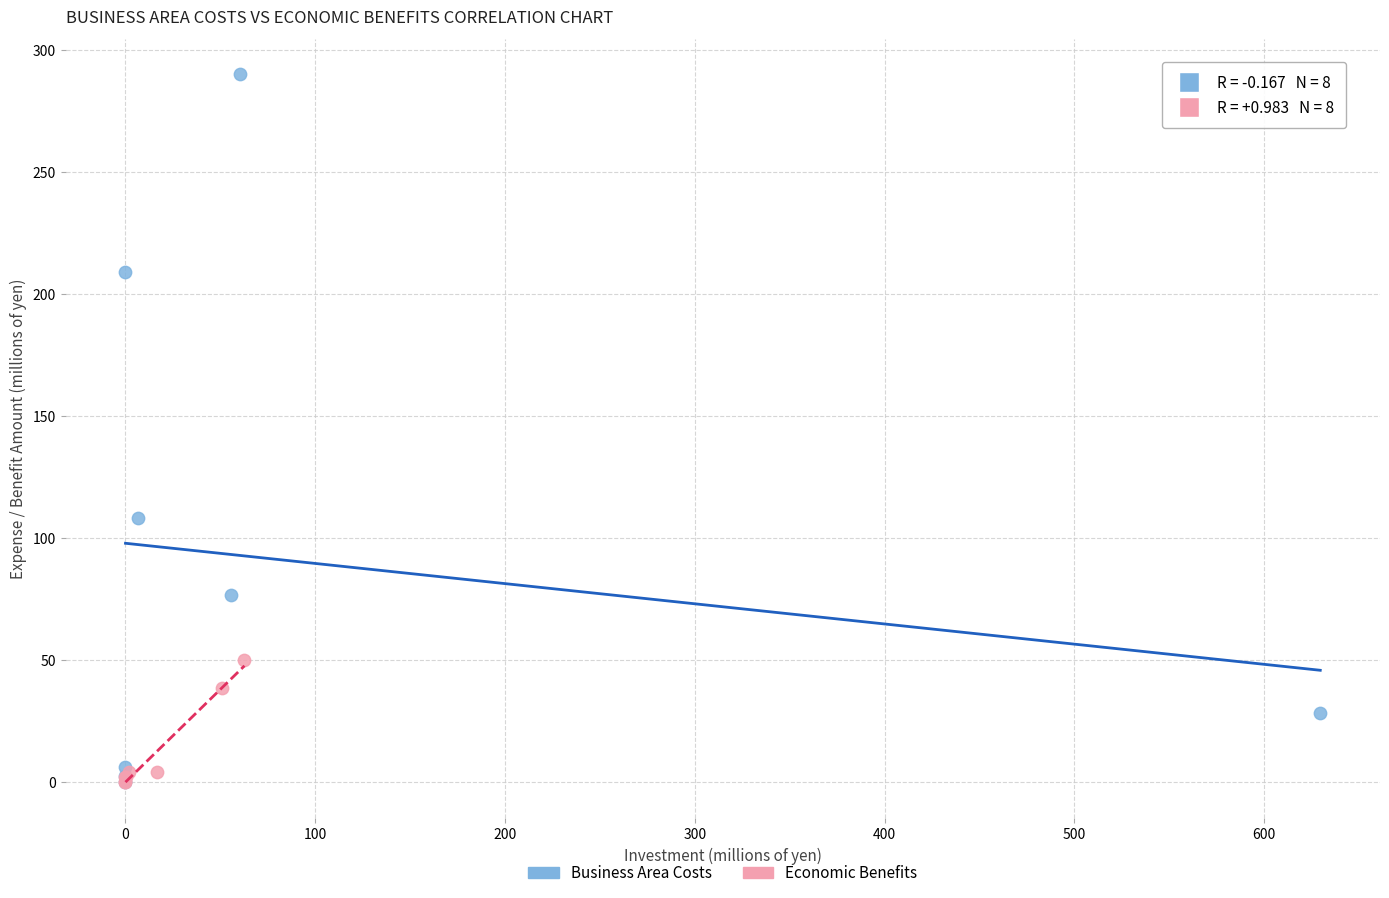

Which series reaches the maximum Y coordinate?

Business Area Costs